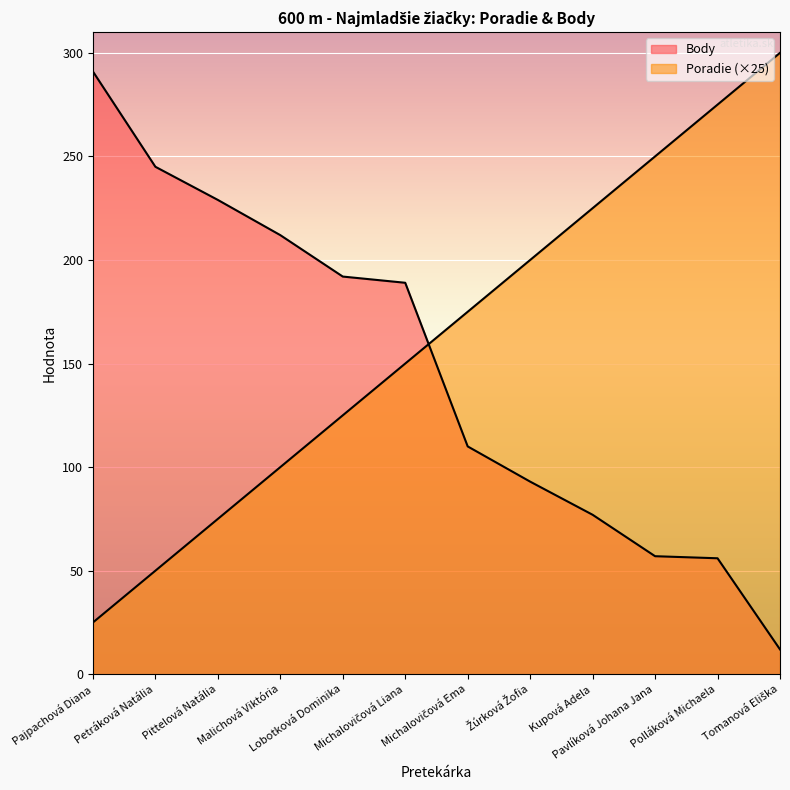

Reading left to right, list all the values displayed in this chart.

Poradie: 25	50	75	100	125	150	175	200	225	250	275	300
Body: 291	245	229	212	192	189	110	93	77	57	56	12